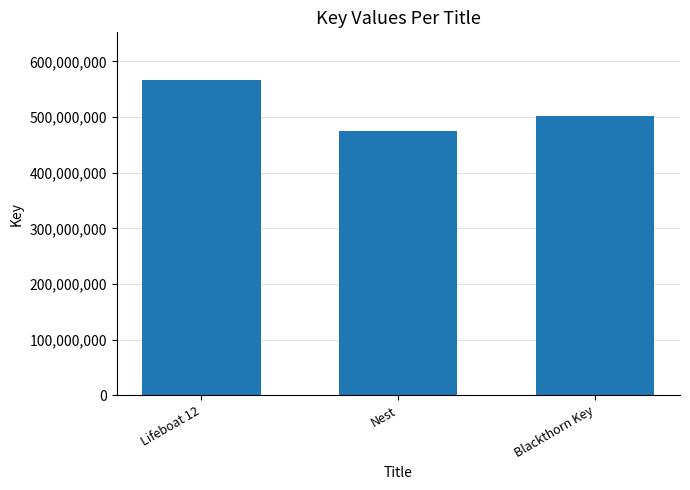

What is the ratio of the value at Lifeboat 12 to the value at Nest?

1.2